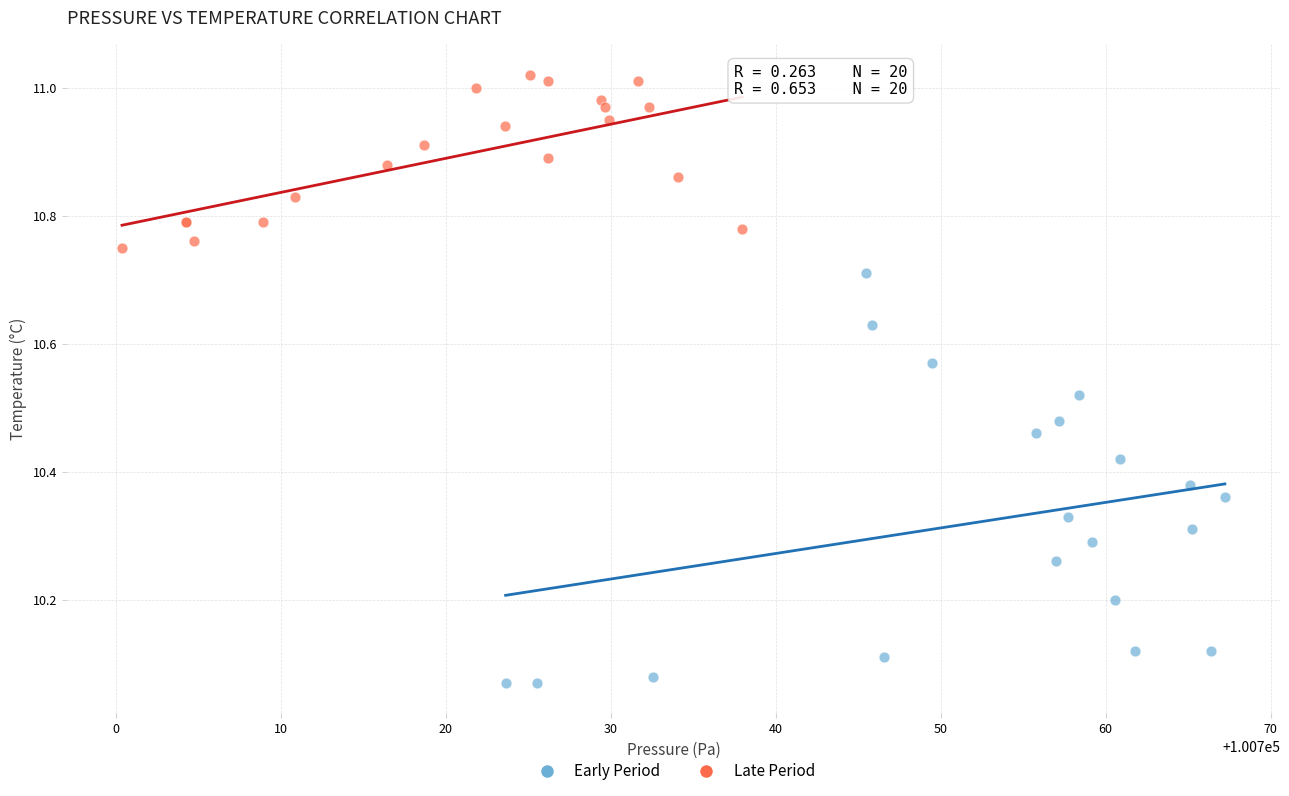

Which series reaches the maximum Y coordinate?

Late Period